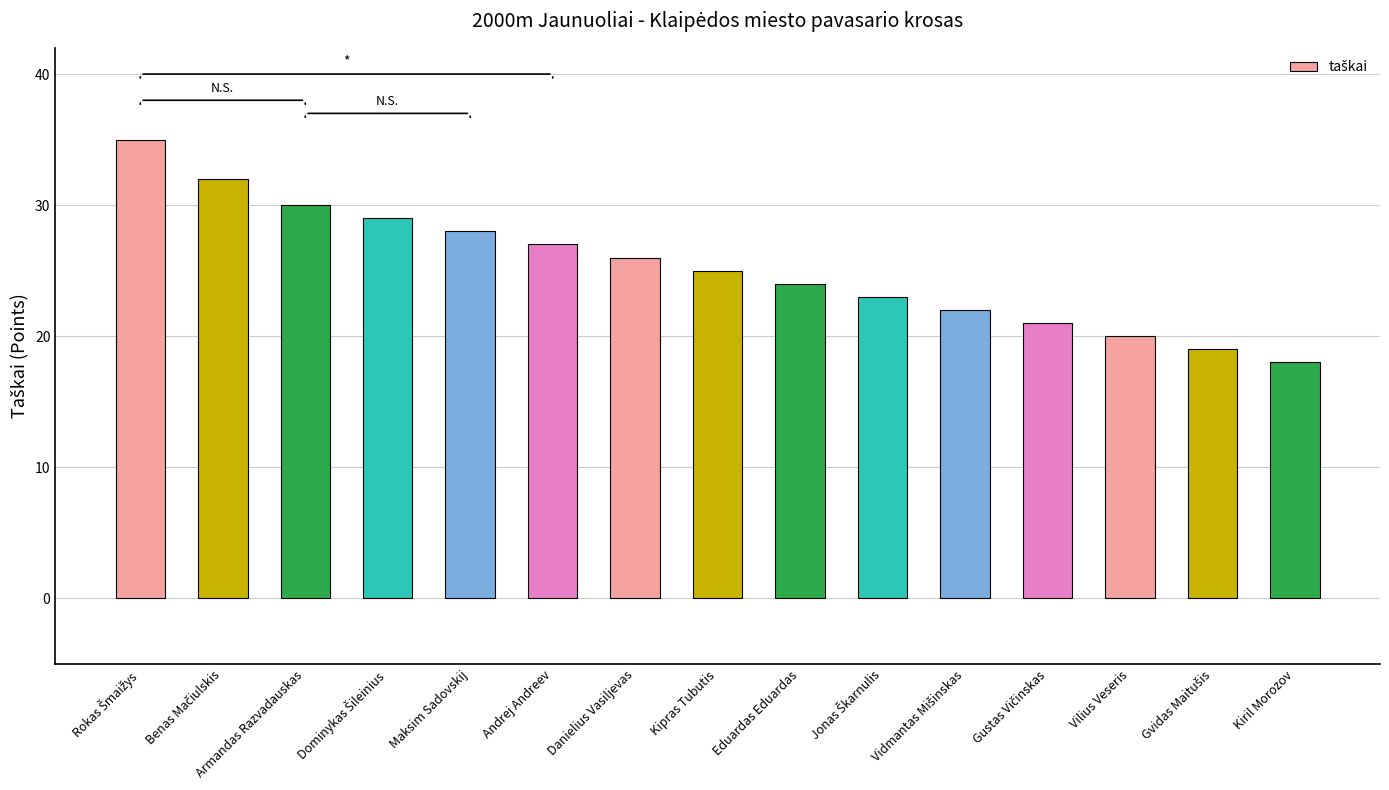

The value at Kipras Tubutis is 25. True or false?

True